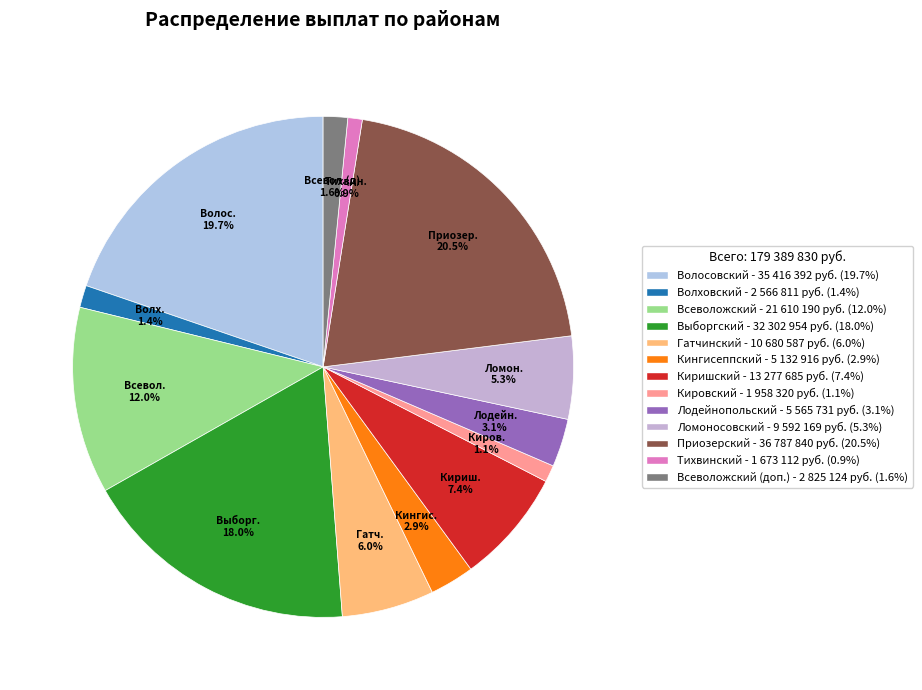

Rank the categories by value from highest to lowest.

Приозерский, Волосовский, Выборгский, Всеволожский, Киришский, Гатчинский, Ломоносовский, Лодейнопольский, Кингисеппский, Всеволожский (доп.), Волховский, Кировский, Тихвинский